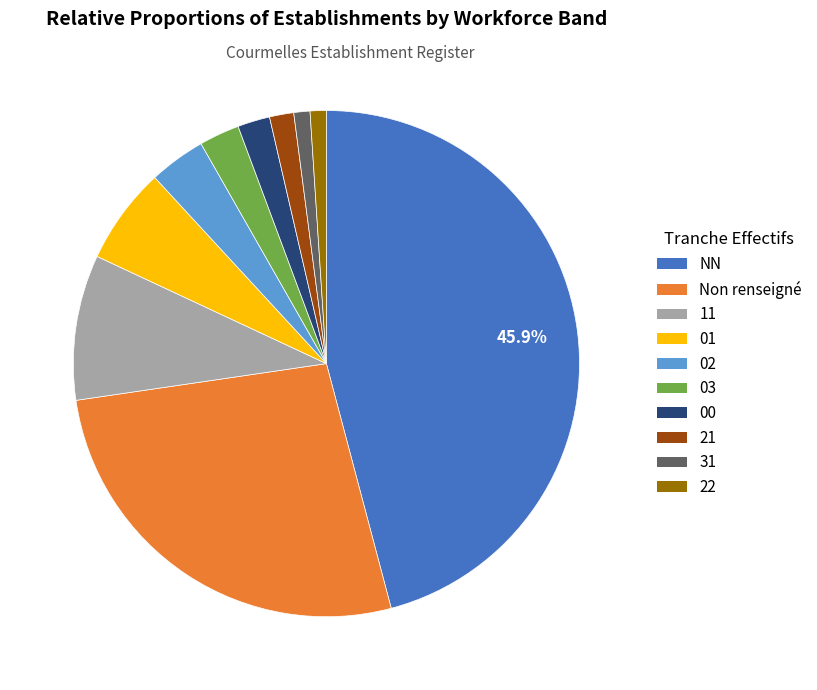

Is there any slice that represents more than half of the pie?

No